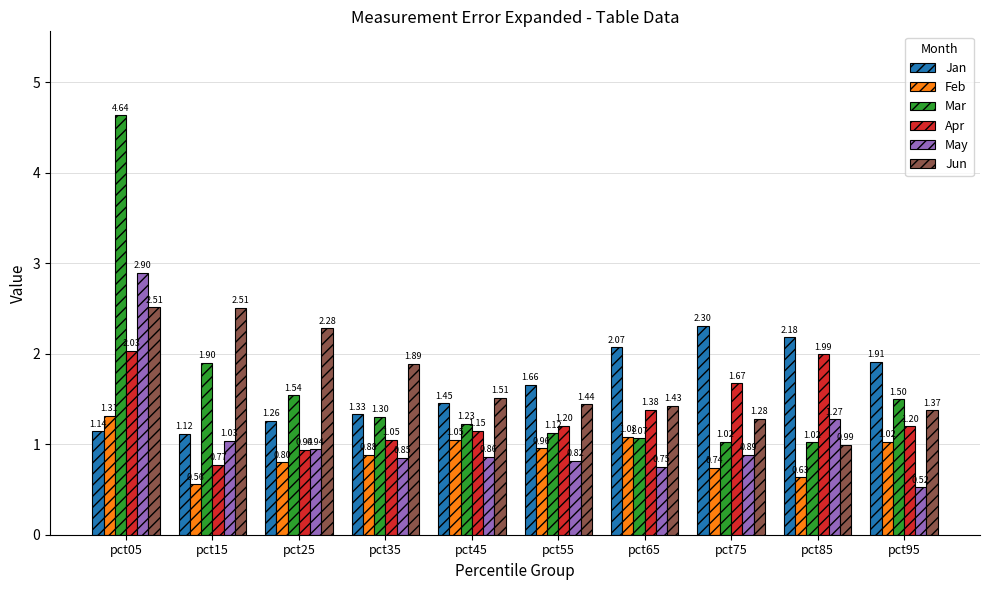

Which series has the largest total across all categories?

Jun